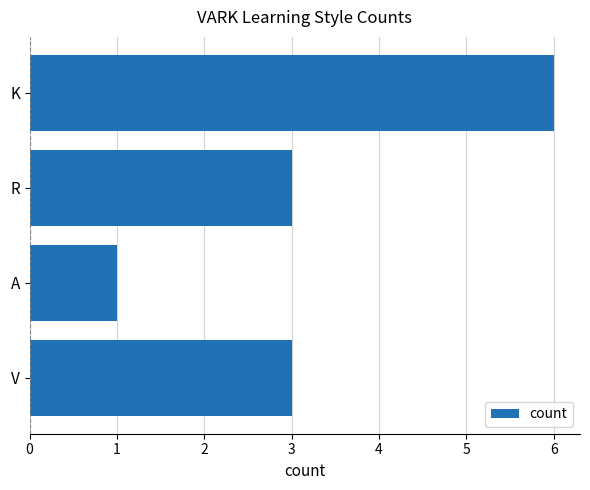

Does the chart contain stacked bars?

No